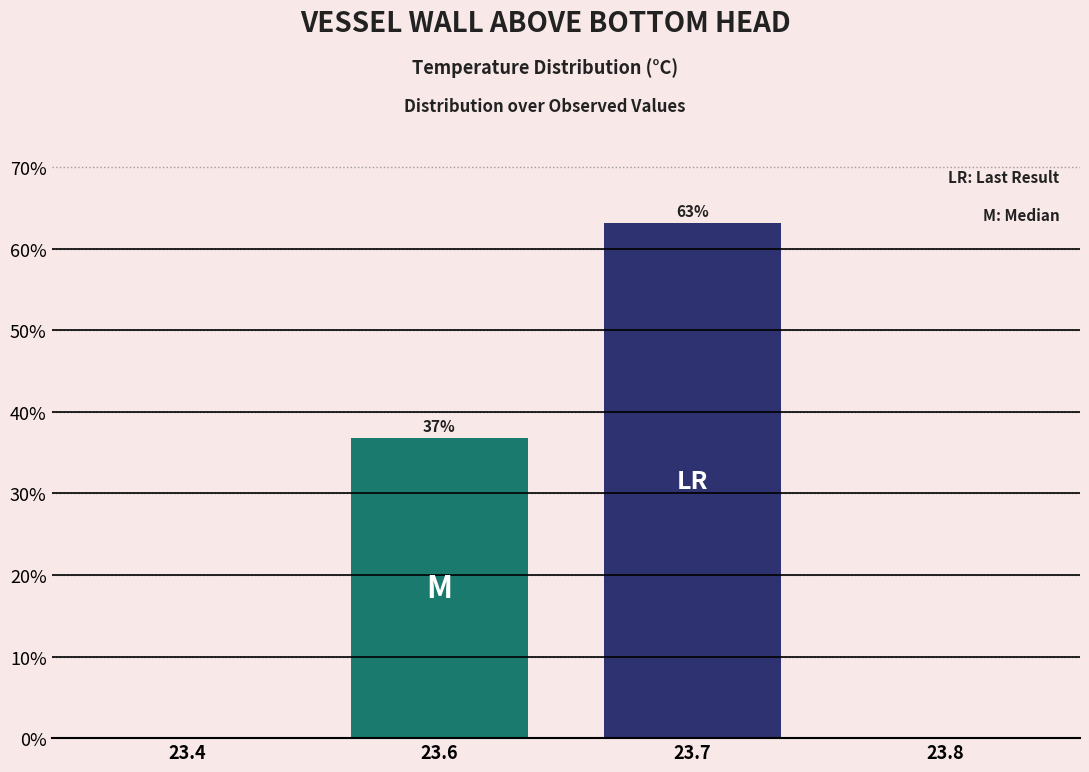

Between 23.4 and 23.7, which is larger?

23.7